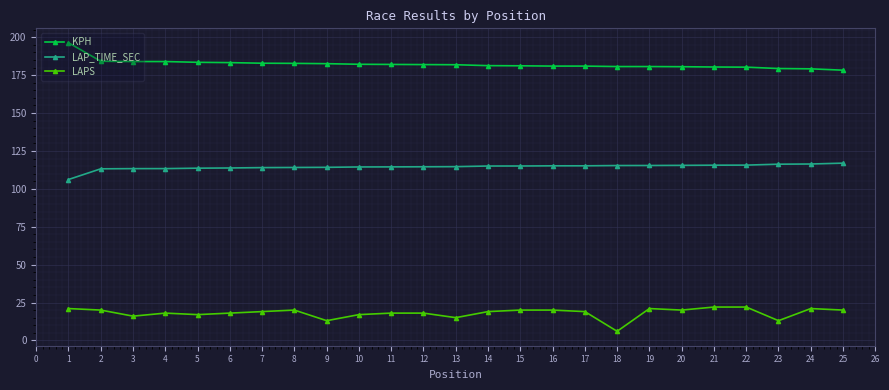

Rank the series by their maximum value, from highest to lowest.

KPH, LAP_TIME_SEC, LAPS